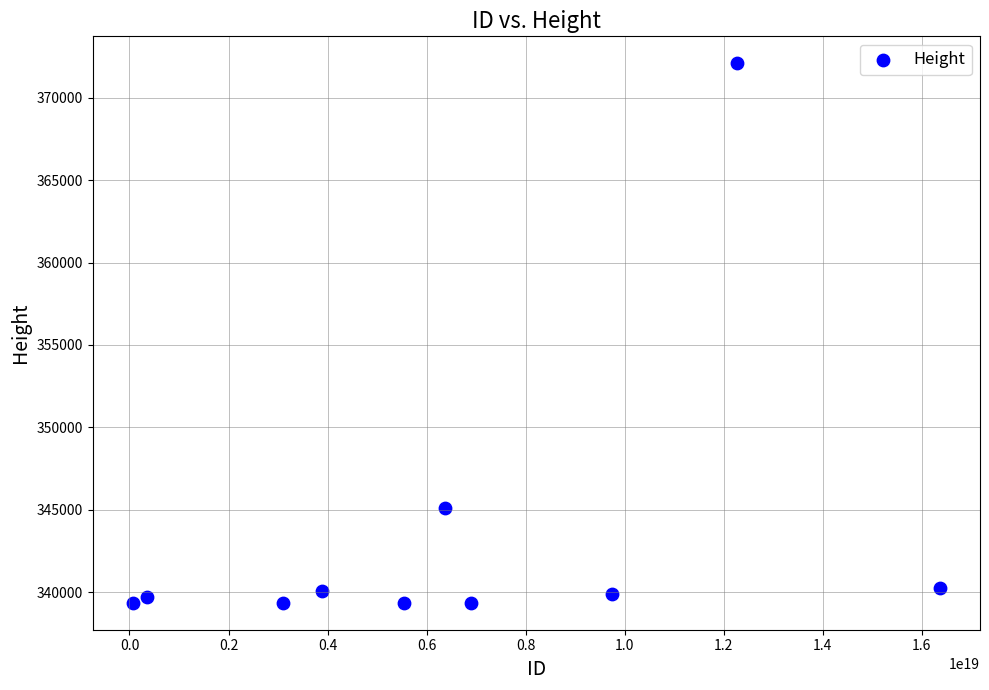

What Y value in the scatter plot is closest to 355725?

345126